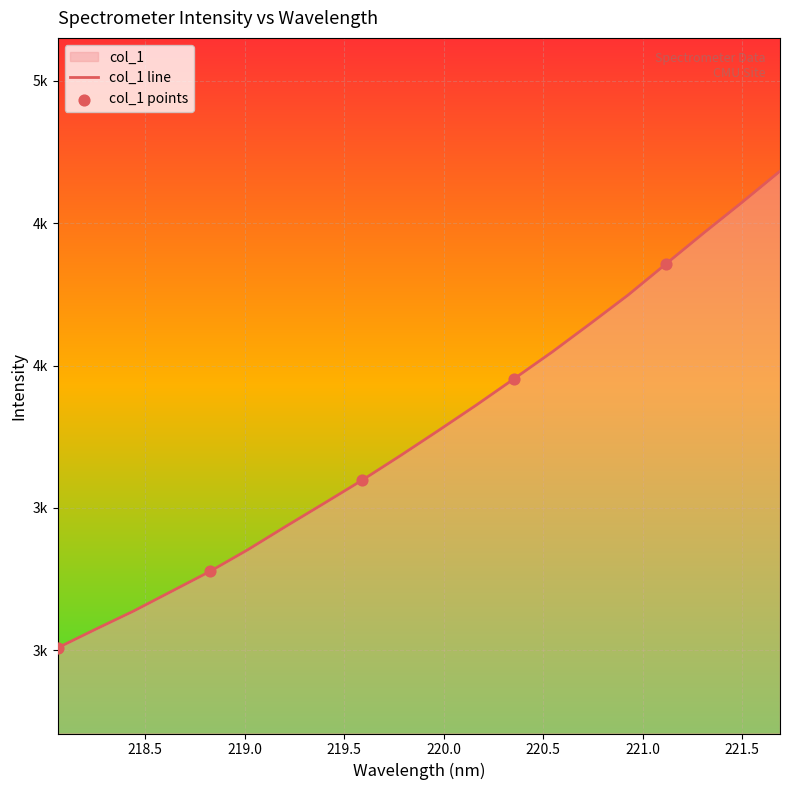

What is the change in value from 218.0596 to 221.3083?

+1458.5